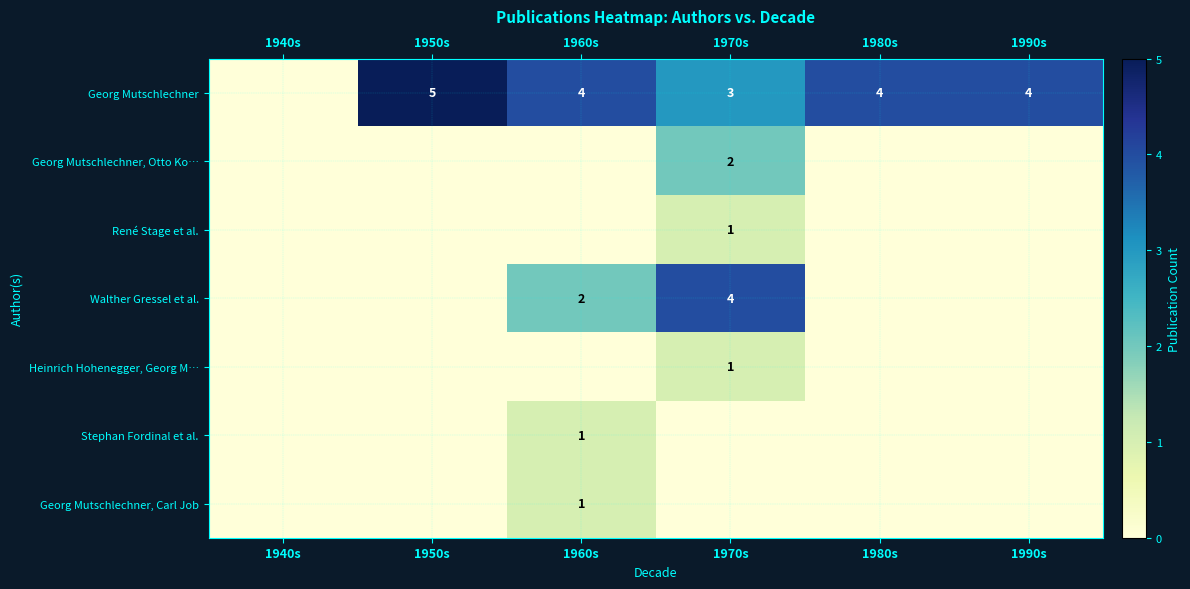

True or false: Walther Gressel et al. has a value of 4 at 1970s.

True